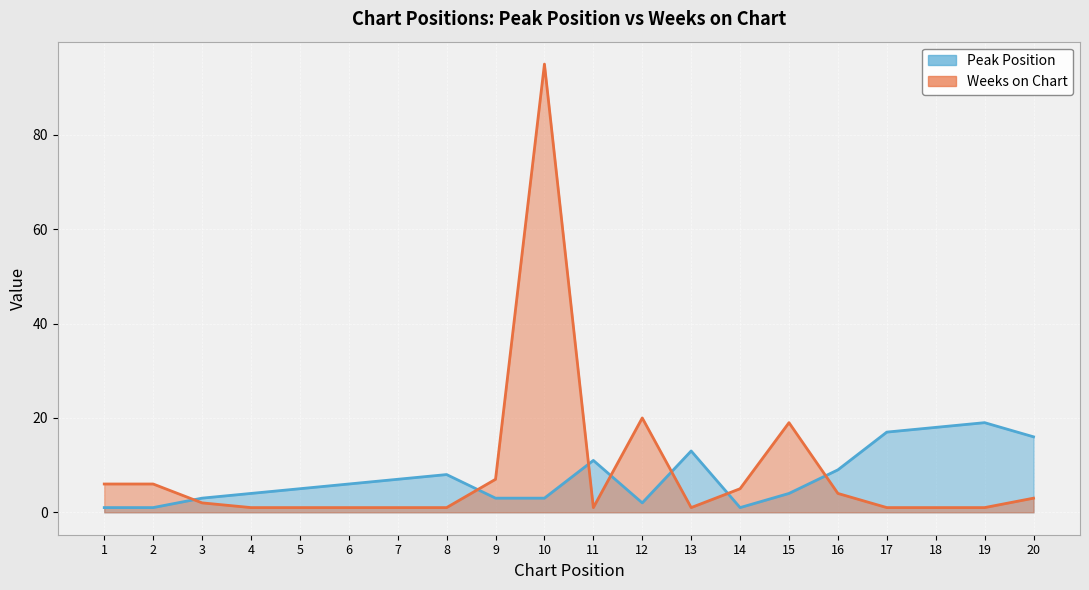

How many distinct data groups are displayed?

2